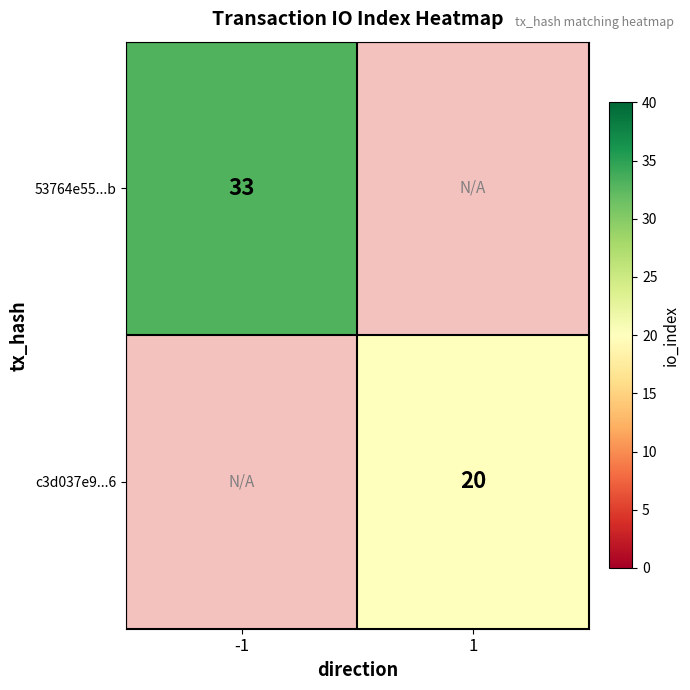

The c3d037e9...6 series shows 34.5 at 1. True or false?

False